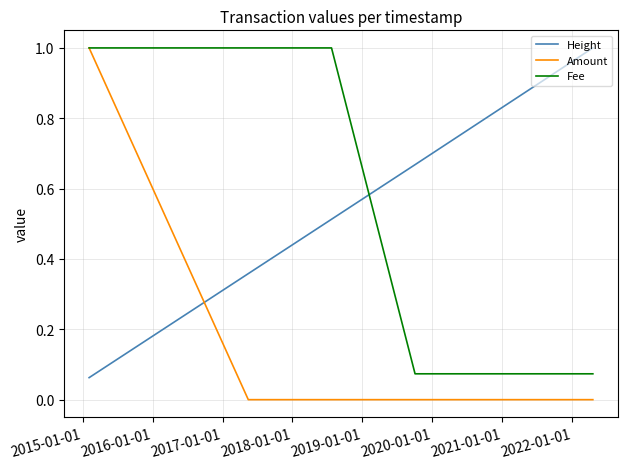

True or false: Fee and Height cross at least once.

True